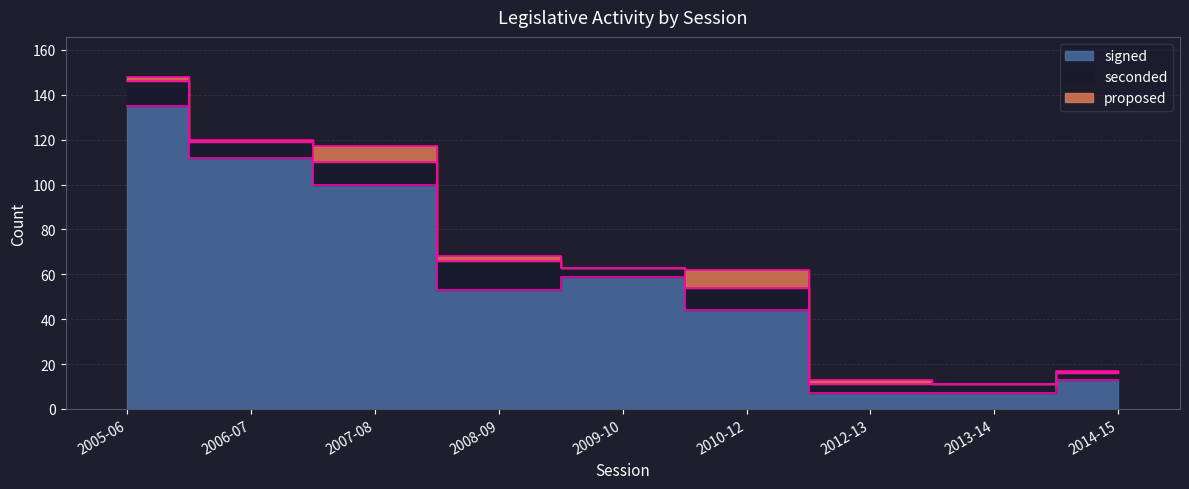

What is the spread (max minus min) of values at 2007-08?

93